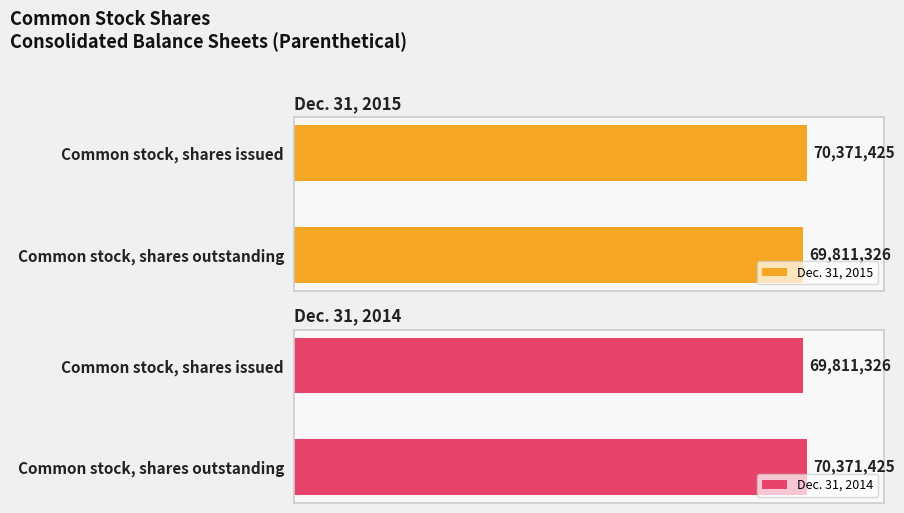

Which category has the lowest value in the Dec. 31, 2015 series?

Common stock, shares outstanding